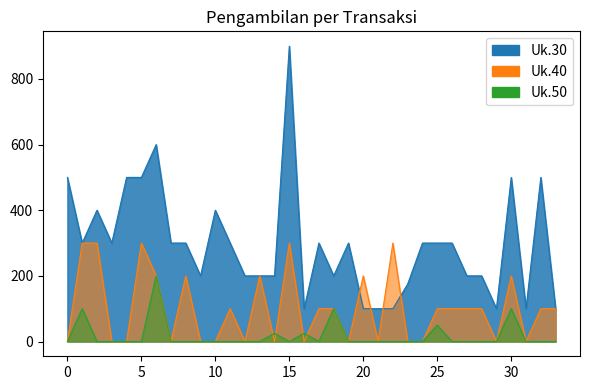

Count the number of categories in the chart.

34